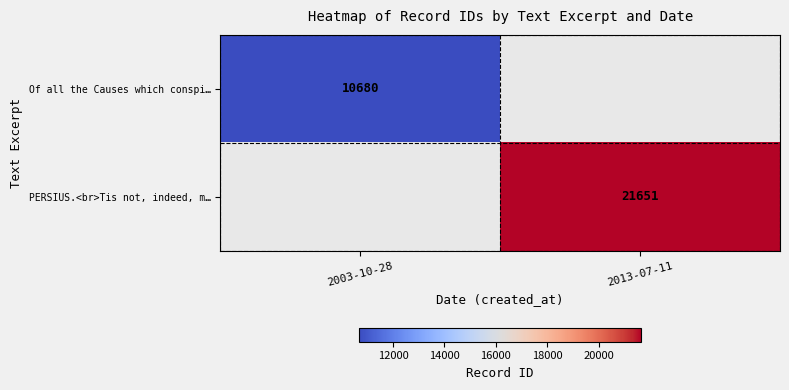

Between 2003-10-28 and 2013-07-11, which is larger?

2013-07-11